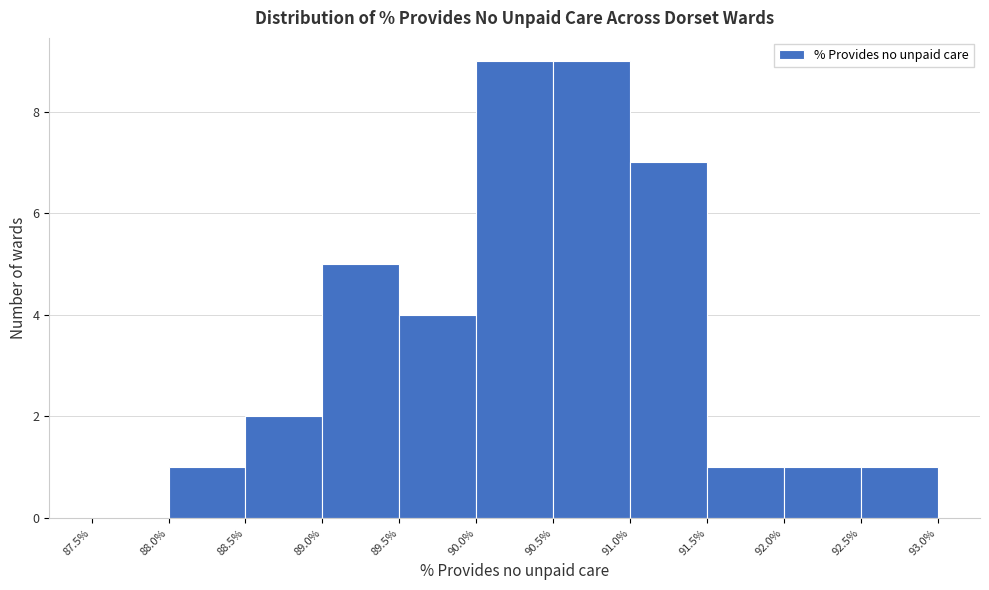

Reading left to right, transcribe this chart: for each bar, give the range it covers on the x-axis and its height. The values are not printed on the chart, so give them approximately, as read against the axis.

87.5% to 88.0%: 0
88.0% to 88.5%: 1
88.5% to 89.0%: 2
89.0% to 89.5%: 5
89.5% to 90.0%: 4
90.0% to 90.5%: 9
90.5% to 91.0%: 9
91.0% to 91.5%: 7
91.5% to 92.0%: 1
92.0% to 92.5%: 1
92.5% to 93.0%: 1